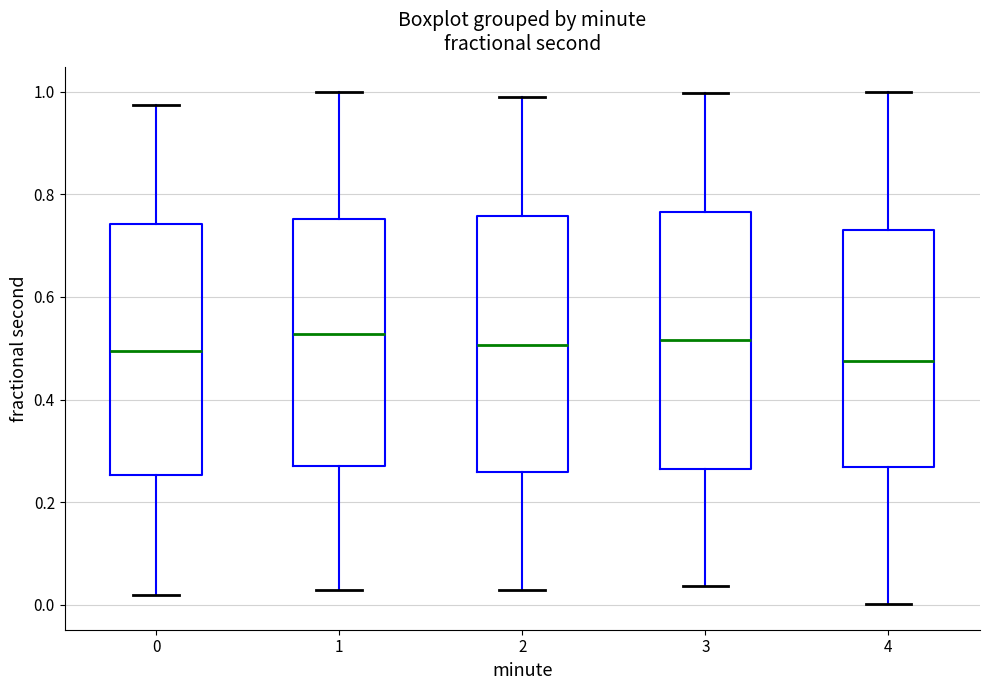

Reading left to right, transcribe this box plot: for each box, give where its median line is, the range the box spans, and where its two whiskers end, as read against the y-axis. The values are not printed on the chart, so give them approximately, as read against the axis.

0: median 0.50, box 0.26 to 0.74, whiskers 0.02 to 0.98
1: median 0.52, box 0.28 to 0.76, whiskers 0.02 to 1.00
2: median 0.50, box 0.26 to 0.76, whiskers 0.02 to 0.98
3: median 0.52, box 0.26 to 0.76, whiskers 0.04 to 1.00
4: median 0.48, box 0.26 to 0.74, whiskers 0.00 to 1.00